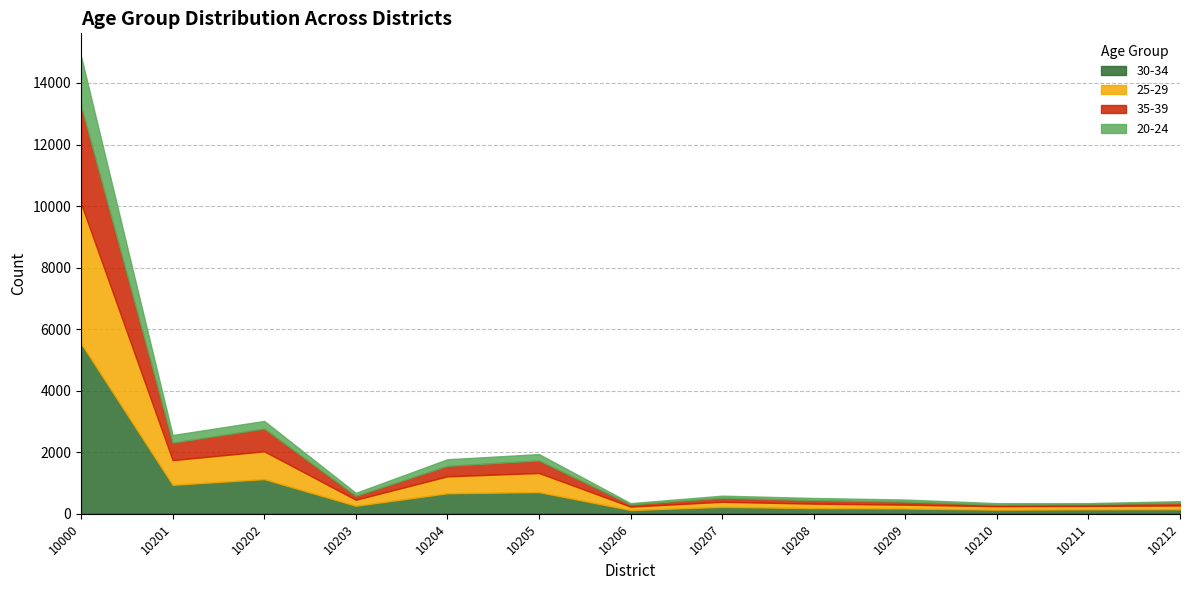

True or false: 30-34 has a value of 1126 at 10202.

True